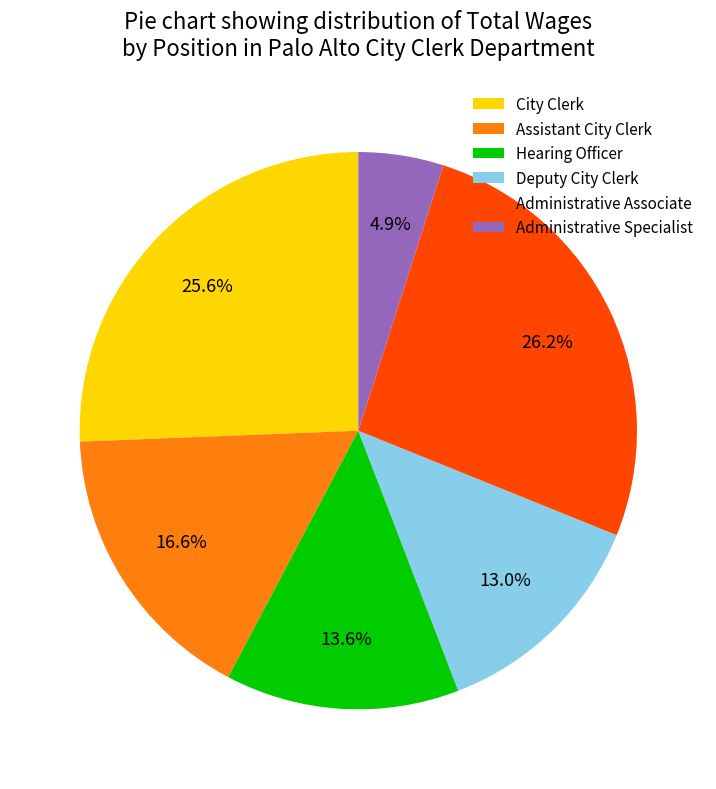

To the nearest percent, what is the difference between the Assistant City Clerk and Administrative Associate slice percentages?

10%